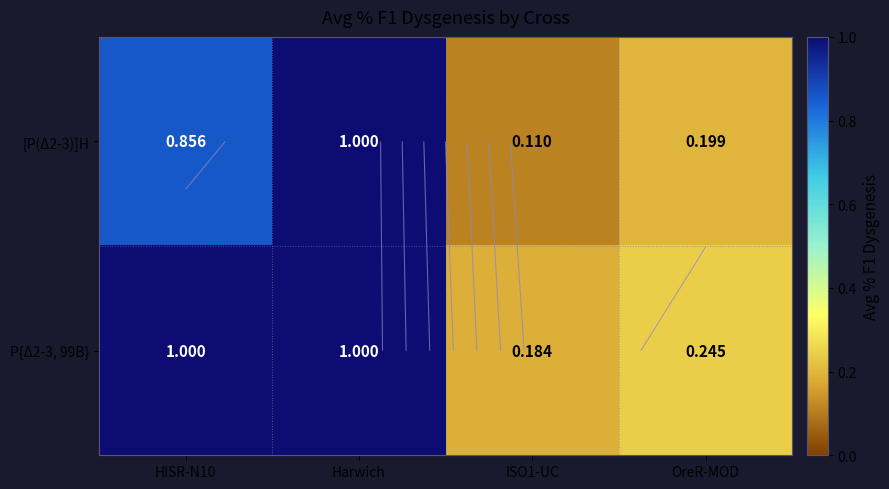

Is it true that P{Δ2-3, 99B} equals 0.3 at OreR-MOD?

False